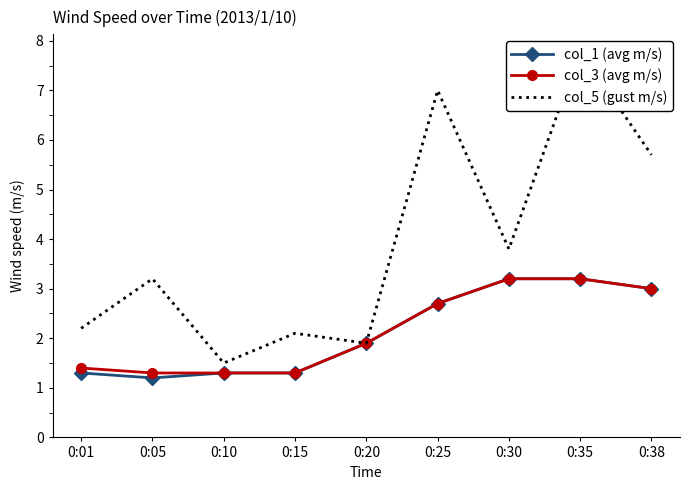

Is it true that col_5 (gust m/s) equals 3.2 at 0:05?

True